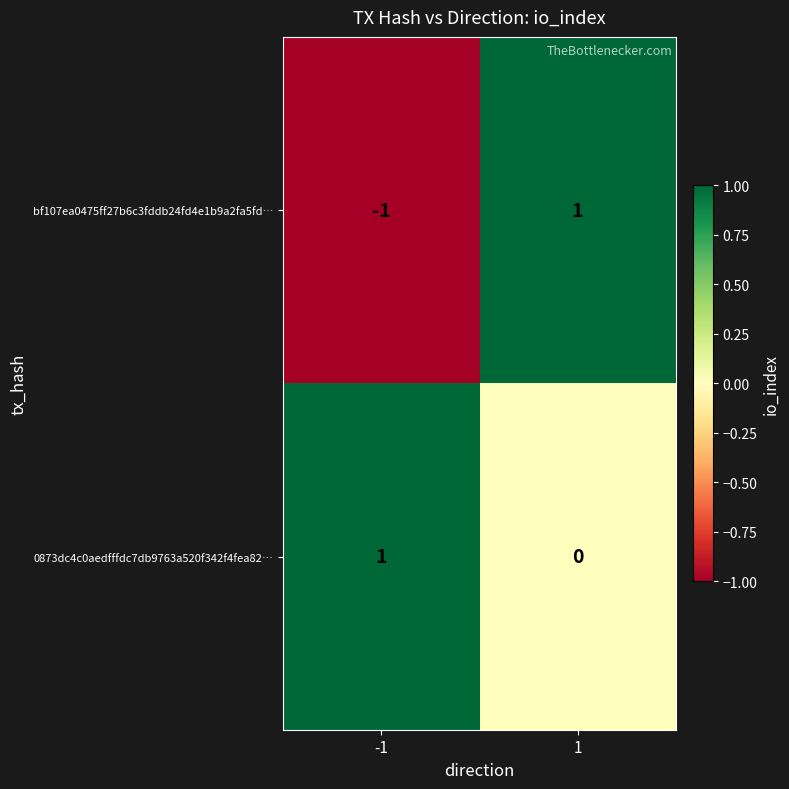

Which series has the largest range (max minus min)?

bf107ea0475ff27b6c3fddb24fd4e1b9a2fa5fd…